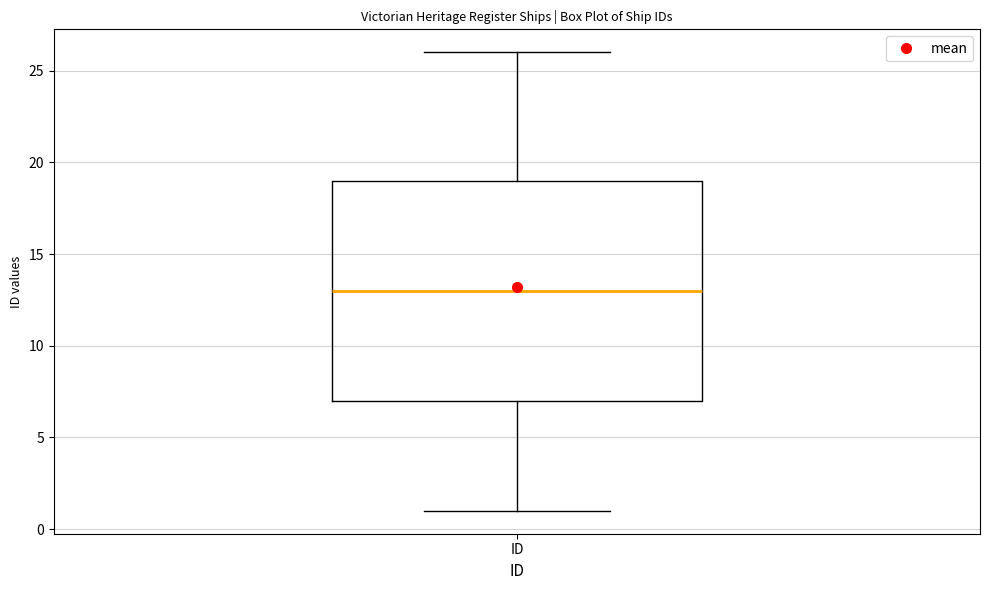

Transcribe this box plot: give where the median line is, the range the box spans, and where the two whiskers end, as read against the y-axis. The values are not printed on the chart, so give them approximately, as read against the axis.

median 13, box 7 to 19, whiskers 1 to 26